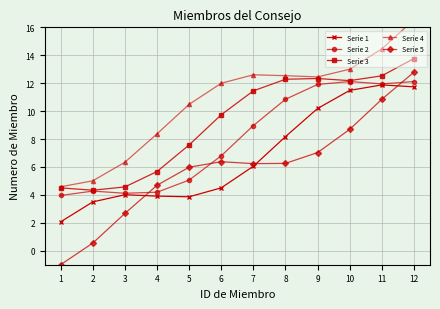

What is the value of the Serie 1 point at the 3rd from the left?

4.0